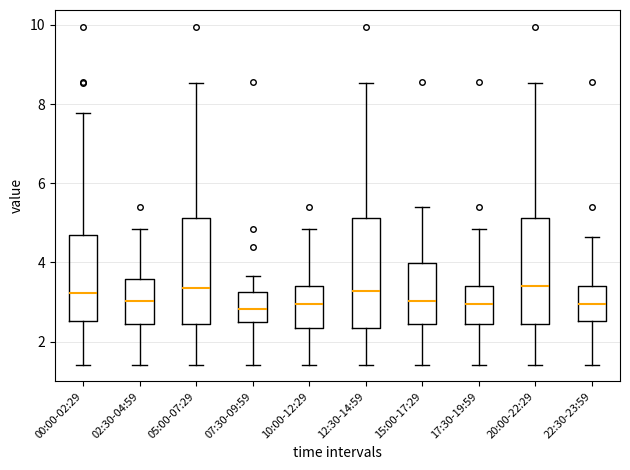

Reading left to right, transcribe this box plot: for each box, give where its median line is, the range the box spans, and where its two whiskers end, as read against the y-axis. The values are not printed on the chart, so give them approximately, as read against the axis.

00:00-02:29: median 3.2, box 2.6 to 4.6, whiskers 1.4 to 7.8
02:30-04:59: median 3.0, box 2.4 to 3.6, whiskers 1.4 to 4.8
05:00-07:29: median 3.4, box 2.4 to 5.2, whiskers 1.4 to 8.6
07:30-09:59: median 2.8, box 2.6 to 3.2, whiskers 1.4 to 3.6
10:00-12:29: median 3.0, box 2.4 to 3.4, whiskers 1.4 to 4.8
12:30-14:59: median 3.2, box 2.4 to 5.2, whiskers 1.4 to 8.6
15:00-17:29: median 3.0, box 2.4 to 4.0, whiskers 1.4 to 5.4
17:30-19:59: median 3.0, box 2.4 to 3.4, whiskers 1.4 to 4.8
20:00-22:29: median 3.4, box 2.4 to 5.2, whiskers 1.4 to 8.6
22:30-23:59: median 3.0, box 2.6 to 3.4, whiskers 1.4 to 4.6